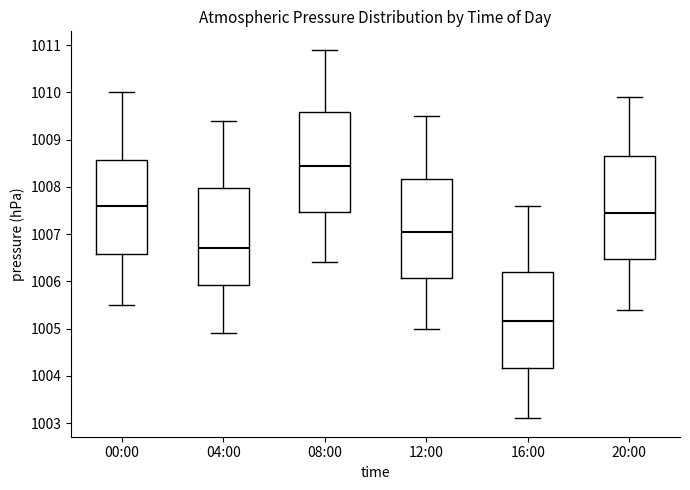

Reading left to right, read every box against the y-axis: the position of its median line, the range the box covers, and the ends of its whiskers. The values are not printed on the chart, so give them approximately, as read against the axis.

00:00: median 1007.6, box 1006.6 to 1008.6, whiskers 1005.5 to 1010.0
04:00: median 1006.7, box 1005.9 to 1008.0, whiskers 1004.9 to 1009.4
08:00: median 1008.5, box 1007.5 to 1009.6, whiskers 1006.4 to 1010.9
12:00: median 1007.1, box 1006.1 to 1008.2, whiskers 1005.0 to 1009.5
16:00: median 1005.2, box 1004.2 to 1006.2, whiskers 1003.1 to 1007.6
20:00: median 1007.5, box 1006.5 to 1008.7, whiskers 1005.4 to 1009.9